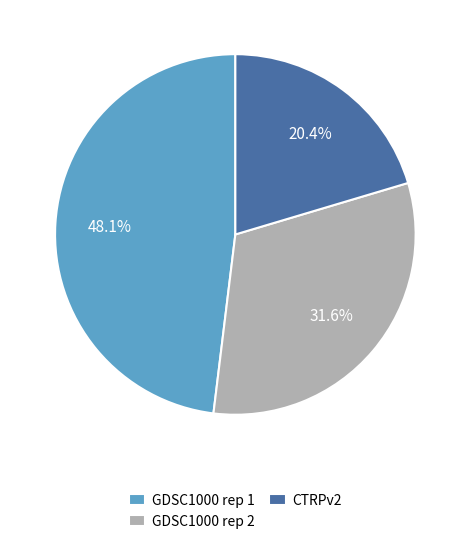

What is the total percentage of CTRPv2 and GDSC1000 rep 1?

68.4%